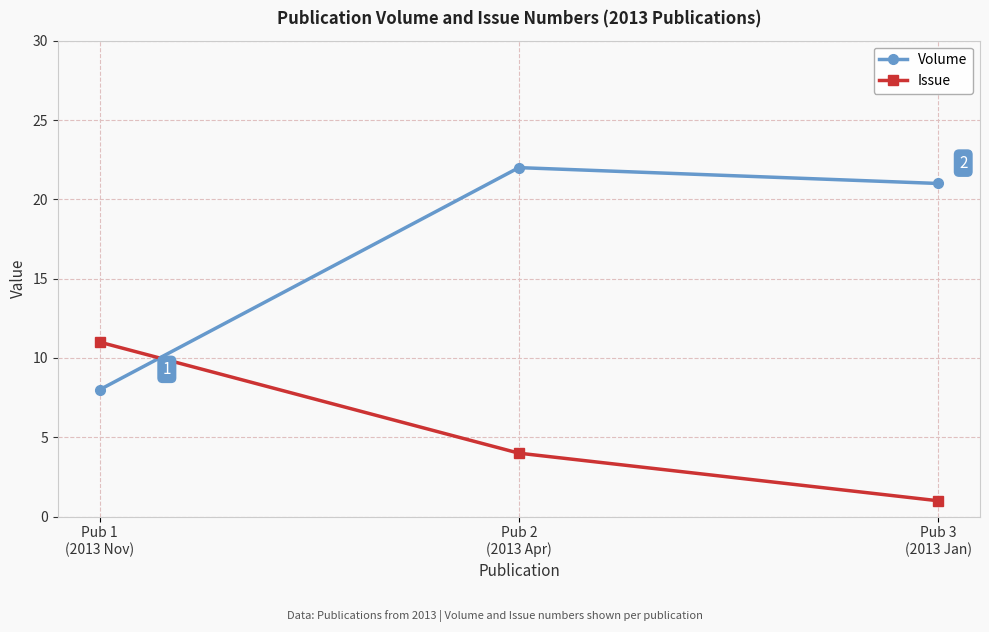

What is the sum of all Issue values?

16